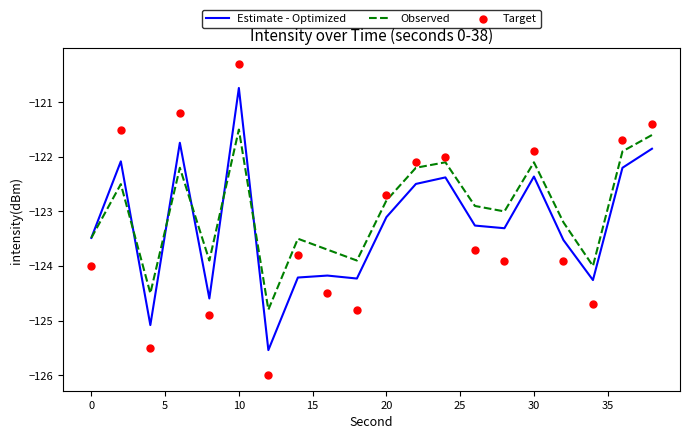

The value of Estimate - Optimized at 30 is -53.6. True or false?

False